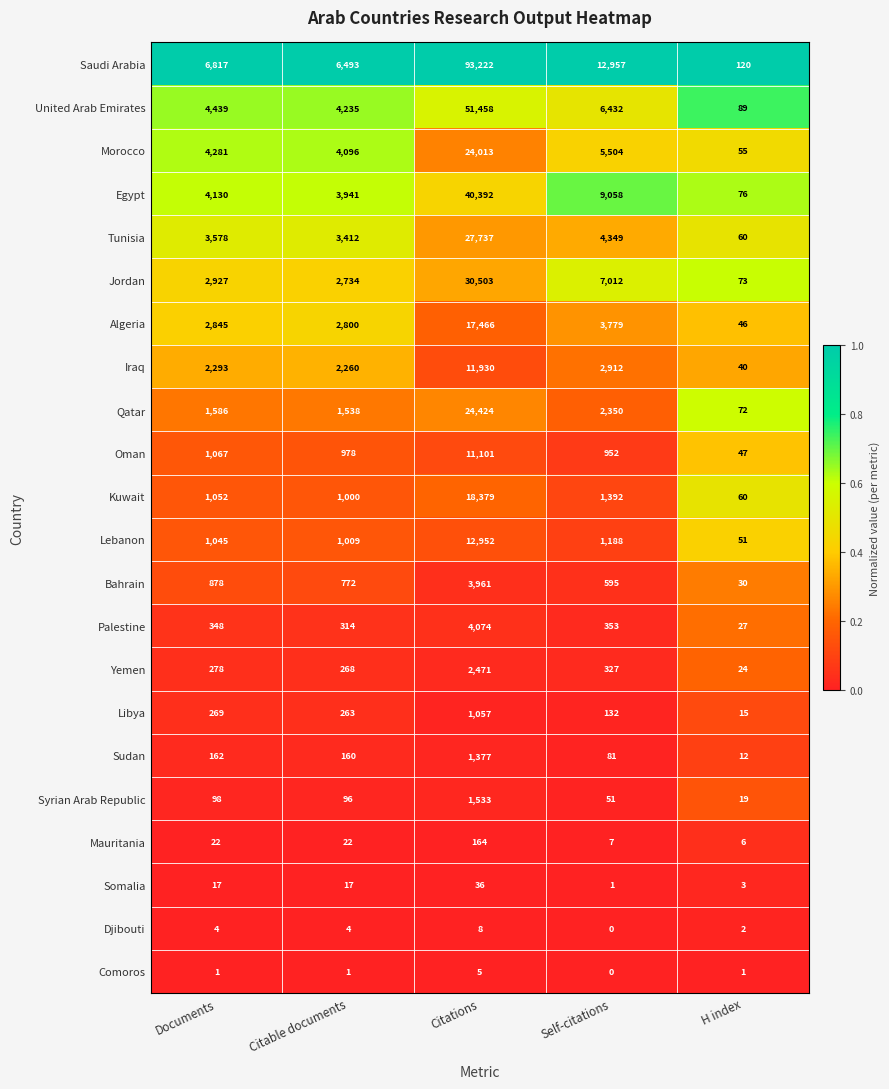

Rank the series by their maximum value, from lowest to highest.

Comoros, Djibouti, Somalia, Mauritania, Libya, Sudan, Syrian Arab Republic, Yemen, Bahrain, Palestine, Oman, Iraq, Lebanon, Algeria, Kuwait, Morocco, Qatar, Tunisia, Jordan, Egypt, United Arab Emirates, Saudi Arabia